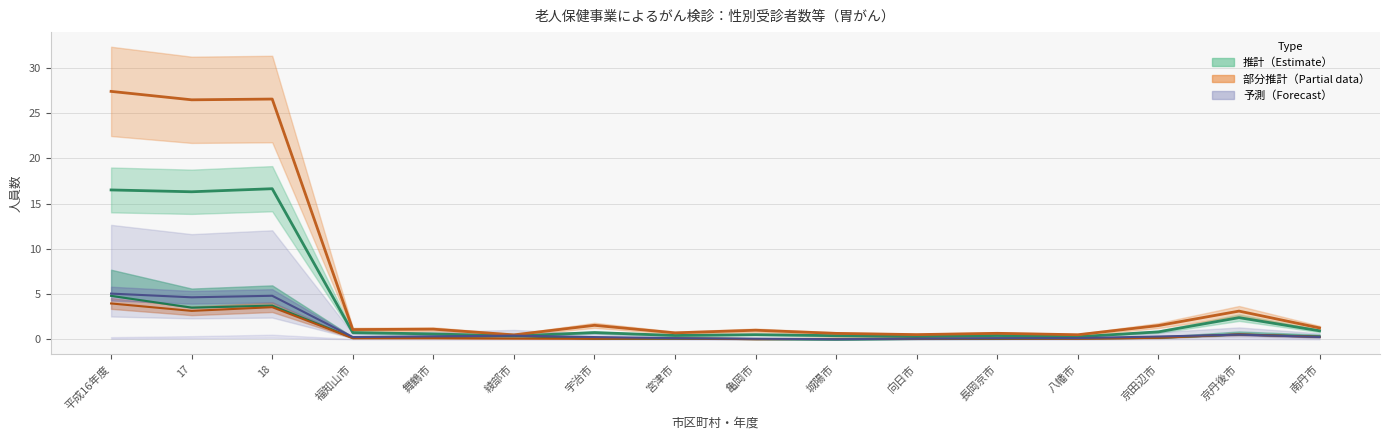

At which category is the sum across all series the highest?

平成16年度